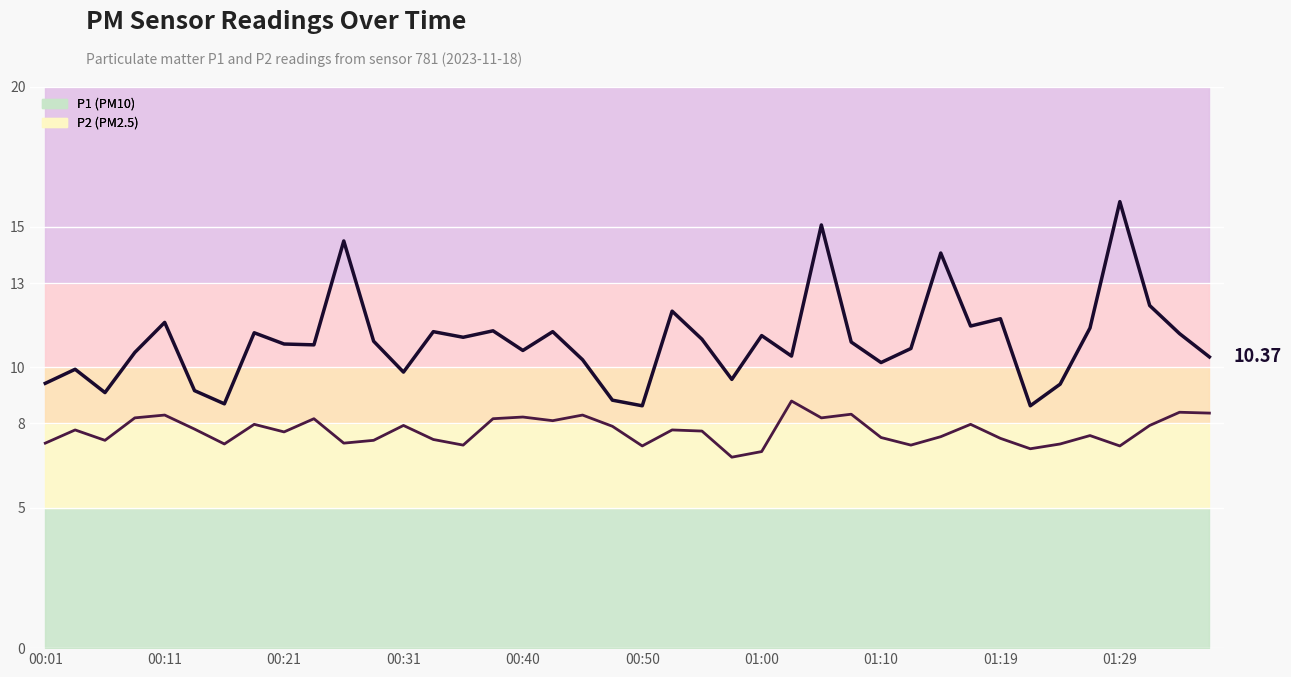

True or false: P2 (PM2.5) and P1 (PM10) intersect in this chart.

False